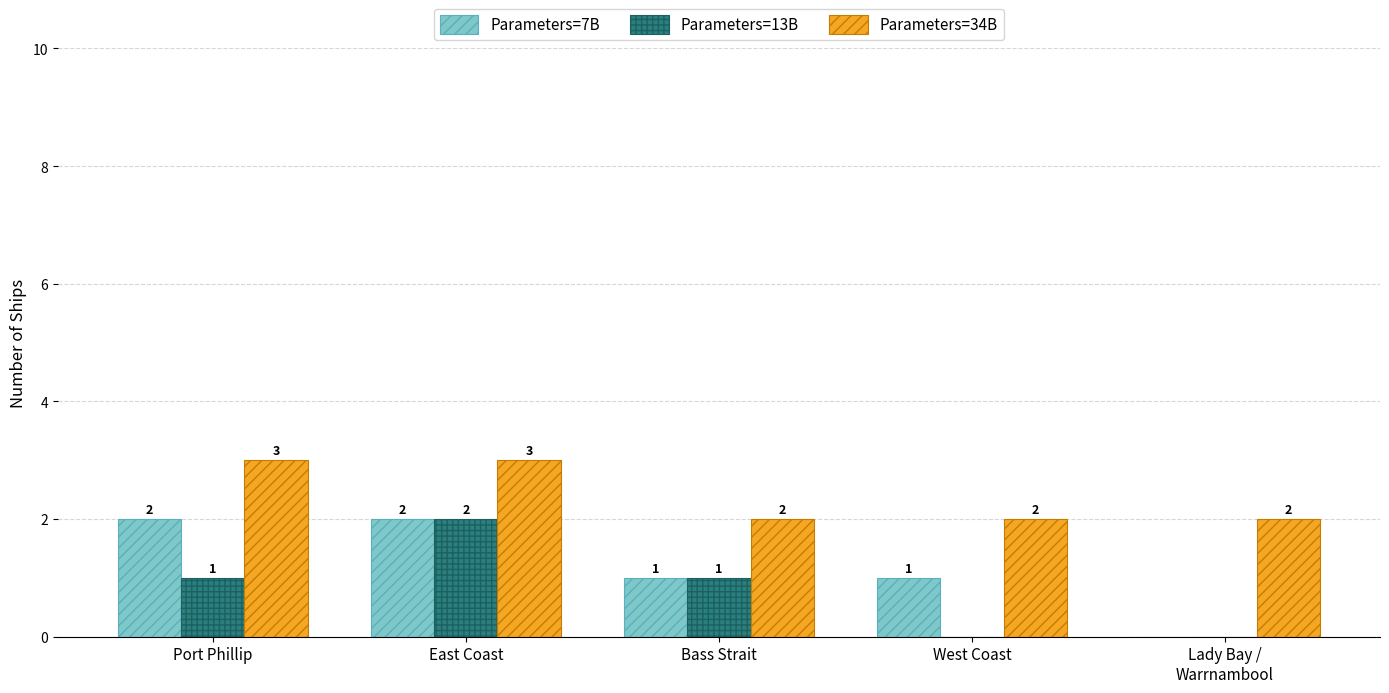

Which series has the largest total across all categories?

Parameters=34B